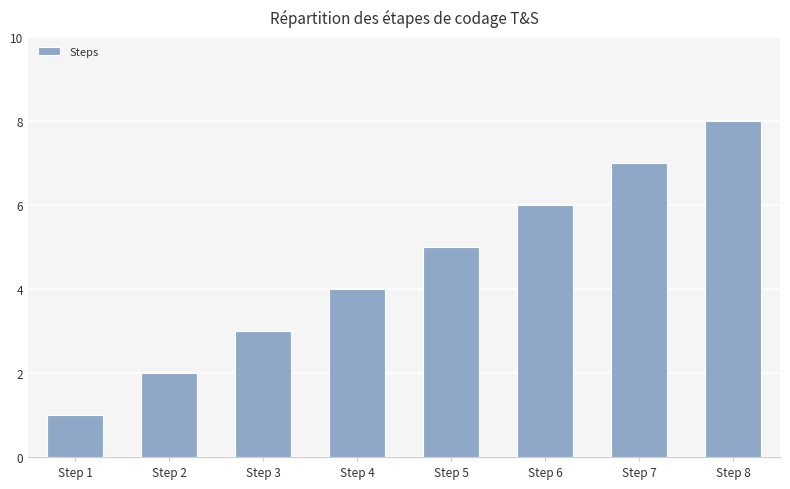

Count the values in the range 3 to 7.

5